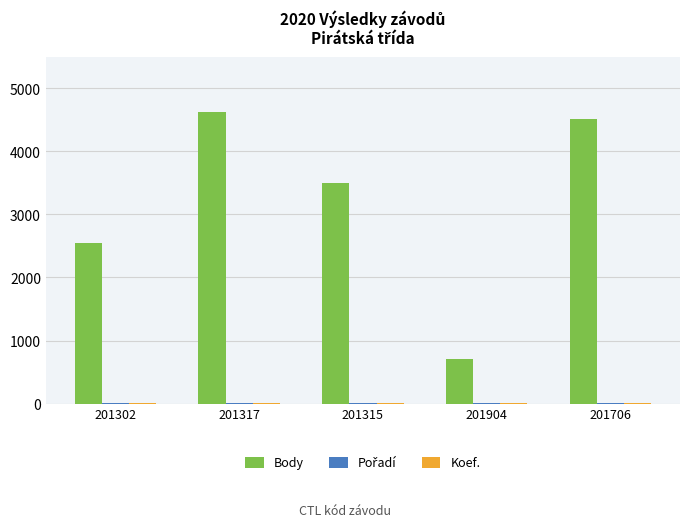

How many groups of bars are there?

5